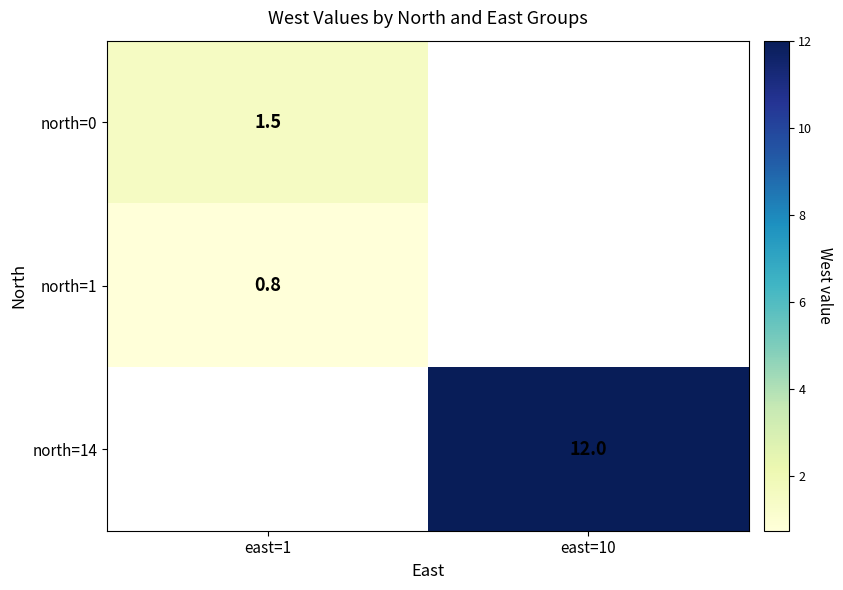

Between east=1 and east=10, which is larger?

east=10